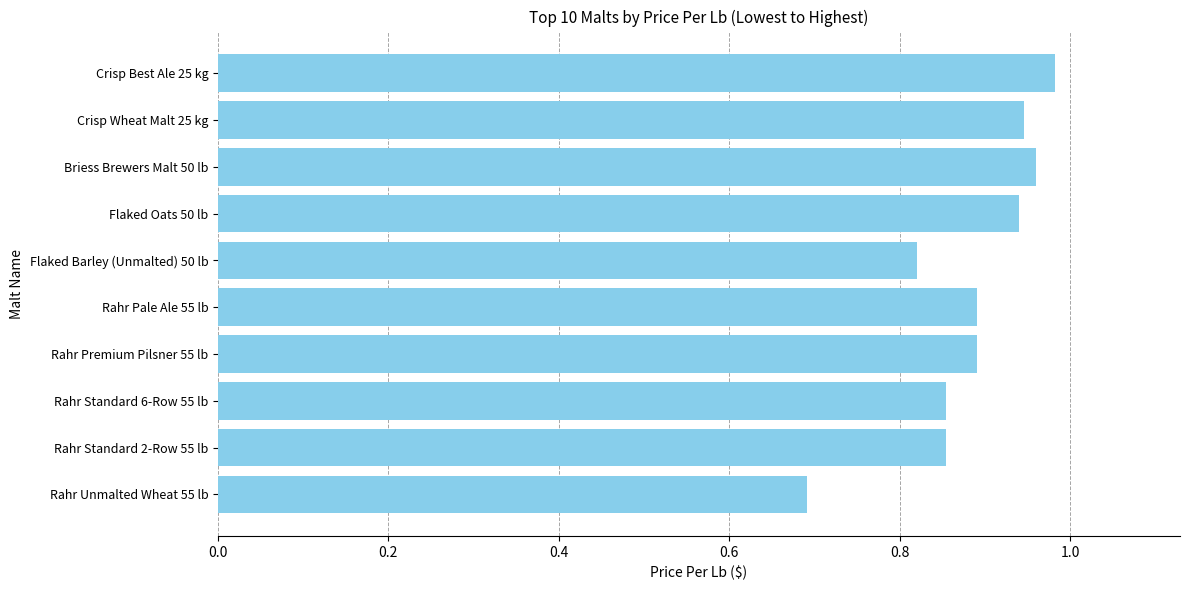

Is it true that the value at Briess Brewers Malt 50 lb is 1.5?

False